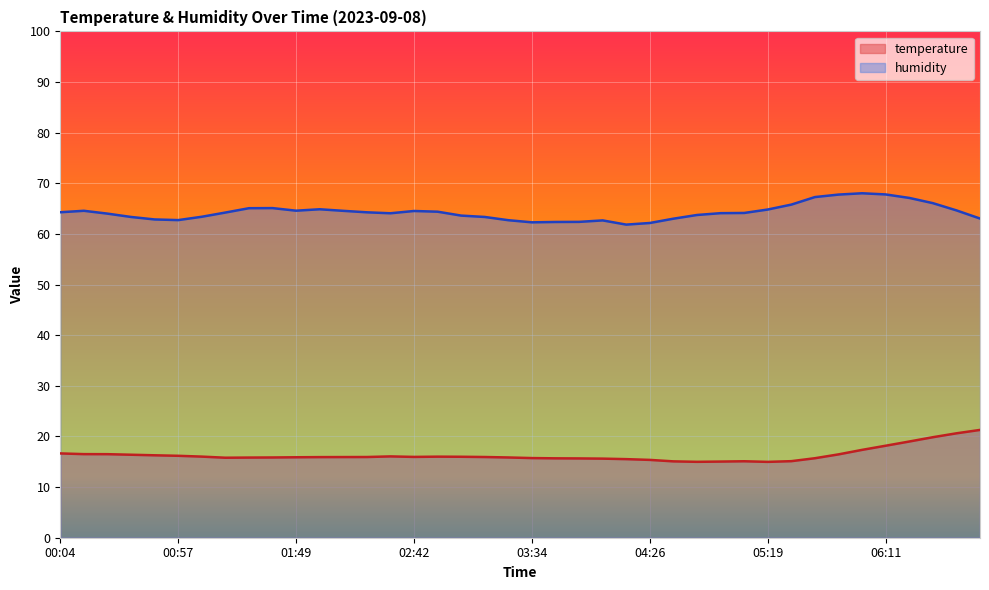

What is the sum of all humidity values?

2571.6